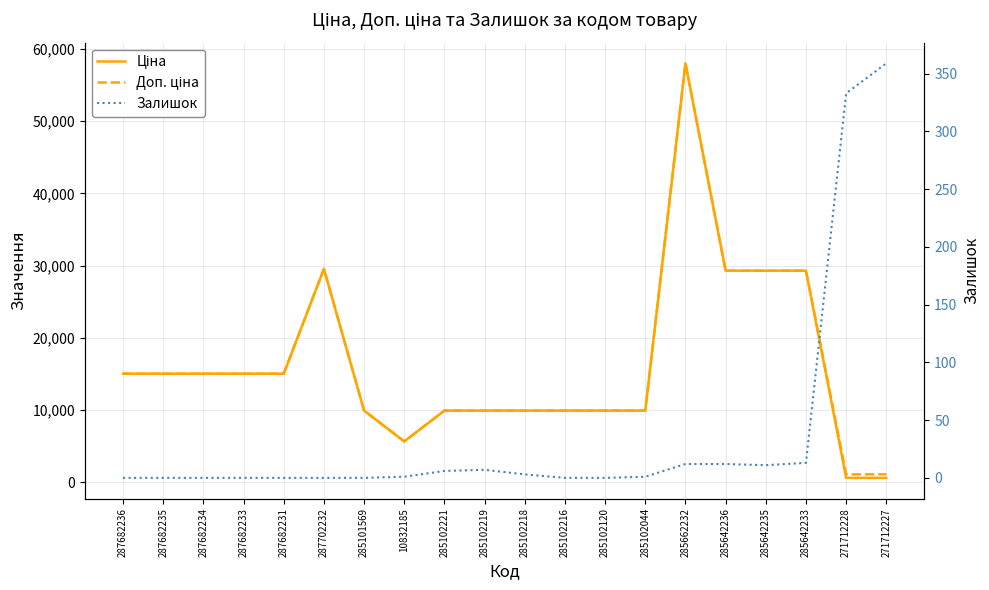

What value does the Залишок series have at 285102221?

6.0